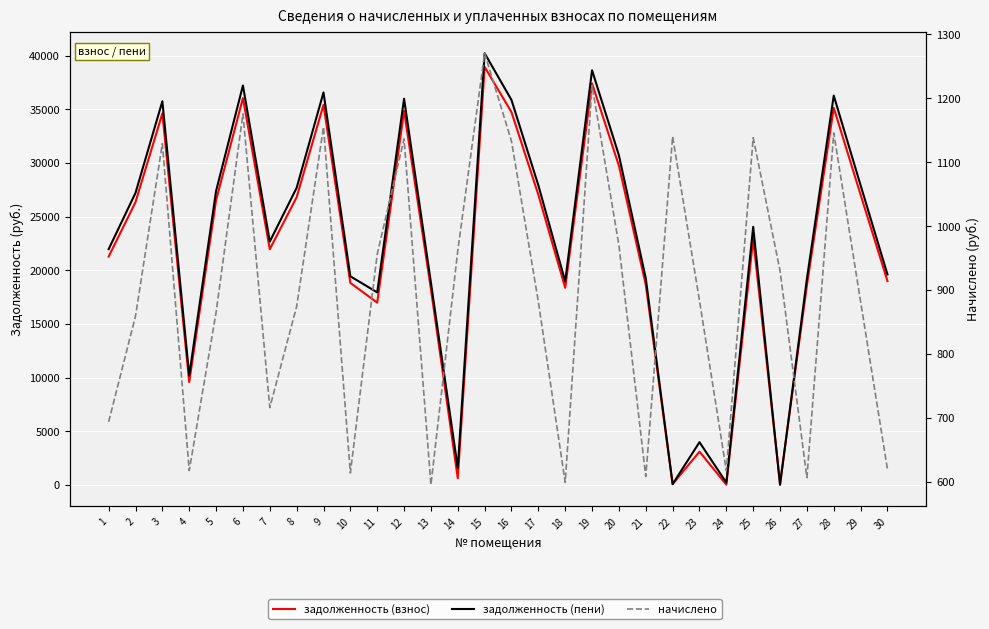

What is the average value of the задолженность (взнос) series?

21965.9